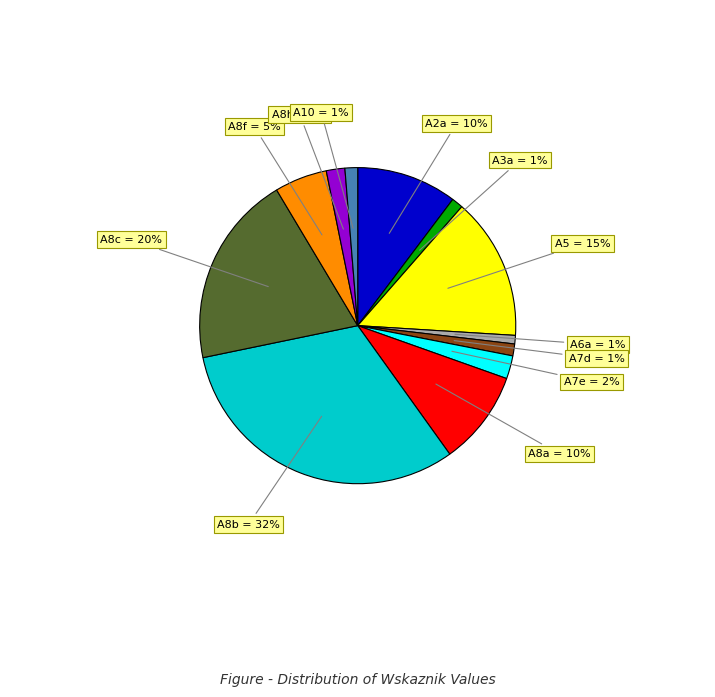

To the nearest percent, what percentage of the pie is A8c?

20%